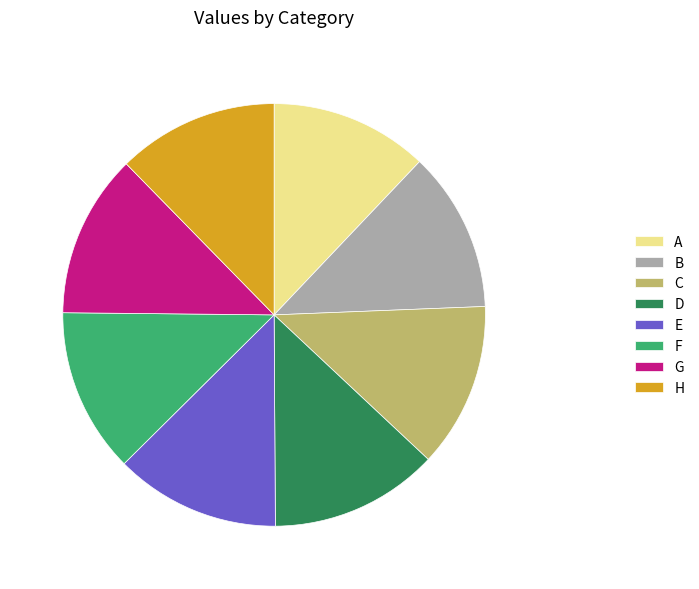

Does any single category account for the majority?

No